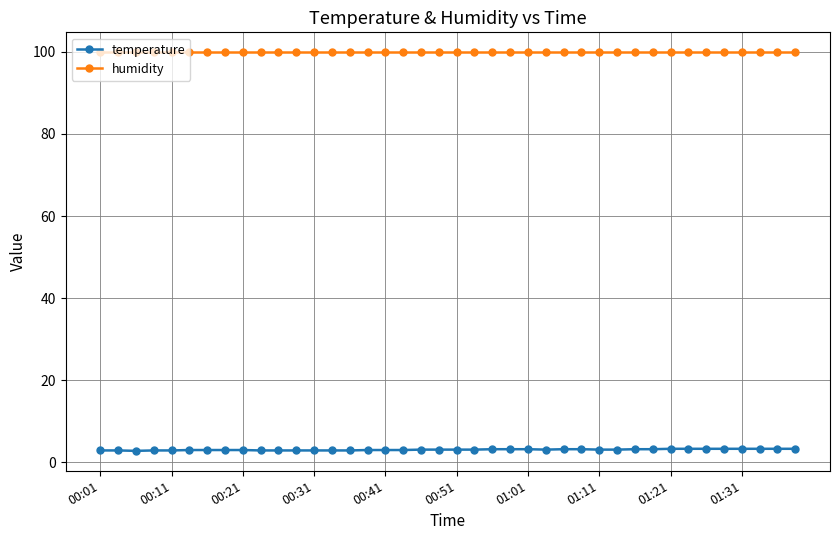

Rank the series by their maximum value, from highest to lowest.

humidity, temperature